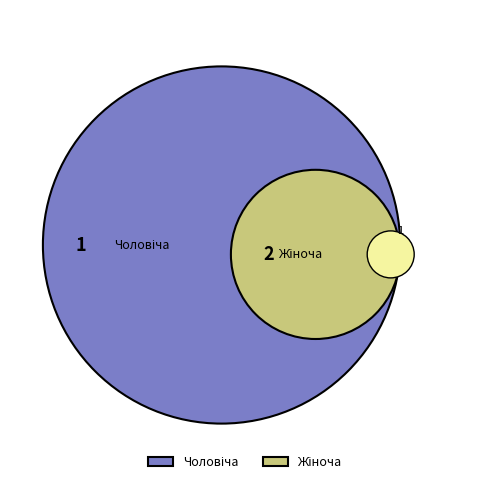

To the nearest percent, what percentage of the pie is Жіноча?

67%